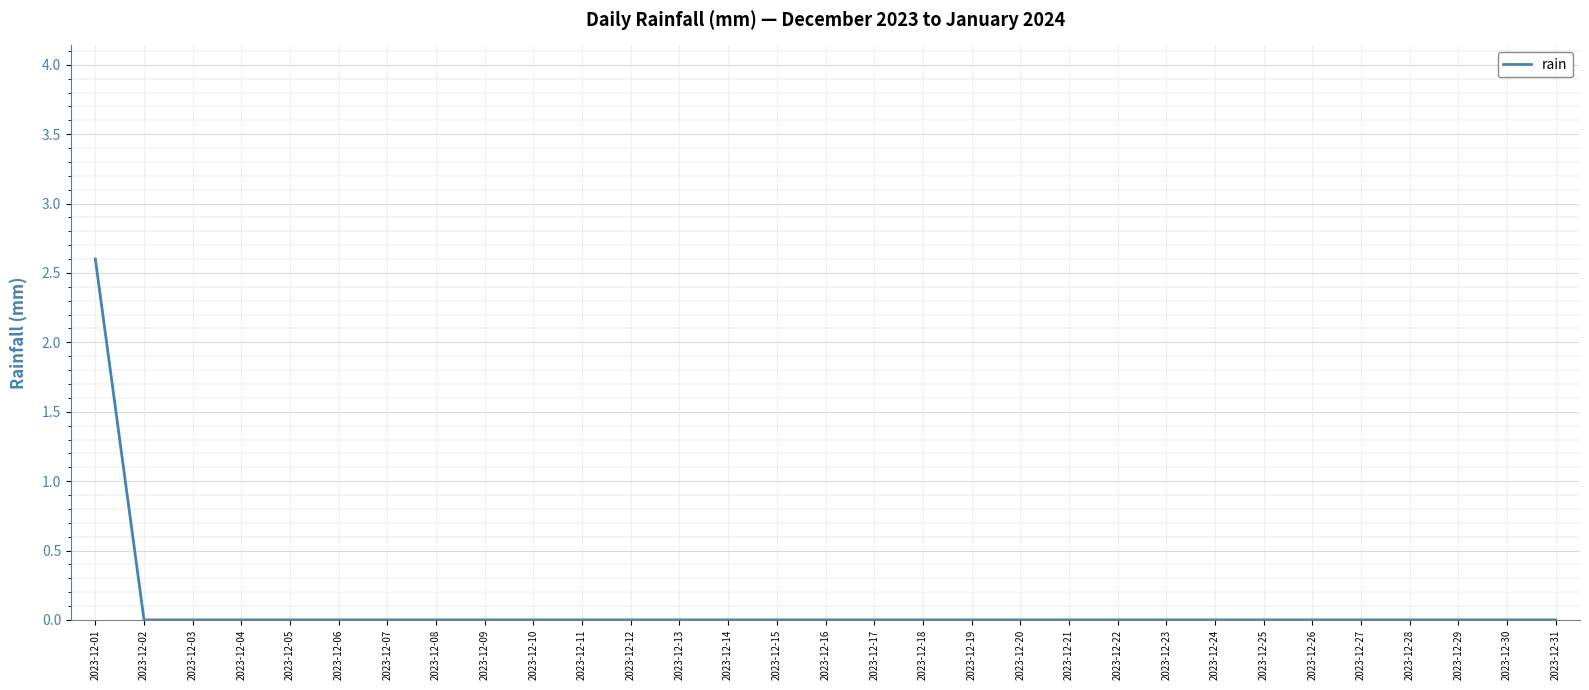

Reading left to right, extract all data points from this chart.

2.6	0.0	0.0	0.0	0.0	0.0	0.0	0.0	0.0	0.0	0.0	0.0	0.0	0.0	0.0	0.0	0.0	0.0	0.0	0.0	0.0	0.0	0.0	0.0	0.0	0.0	0.0	0.0	0.0	0.0	0.0